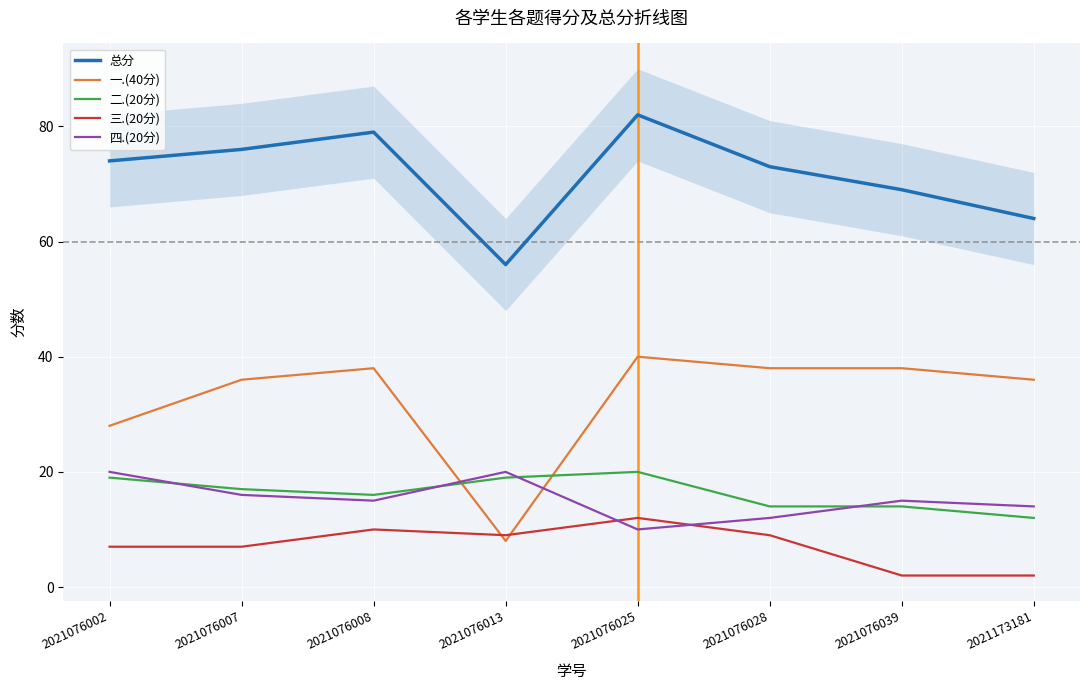

Is it true that 四.(20分) equals 6 at 2021076002?

False